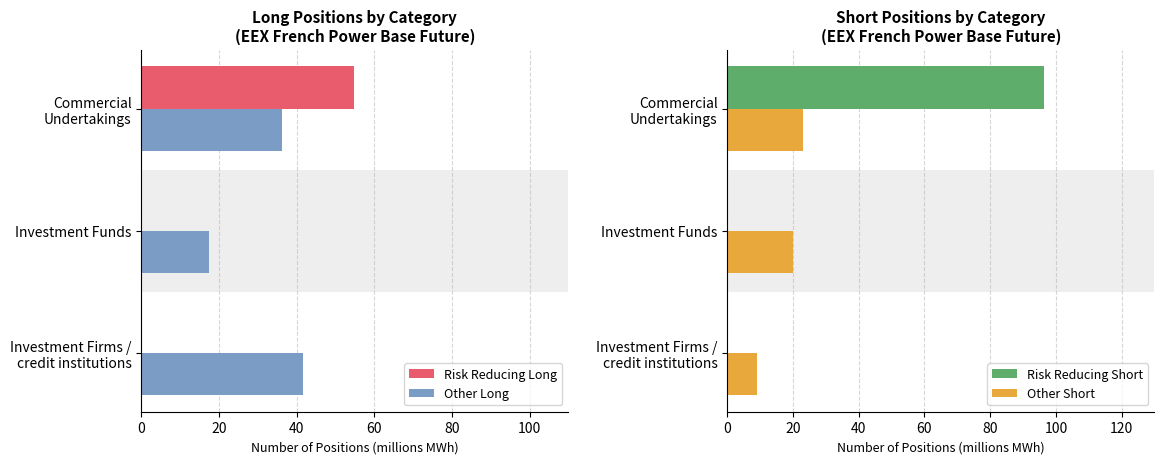

What is the sum of all Other Short values?

51.9